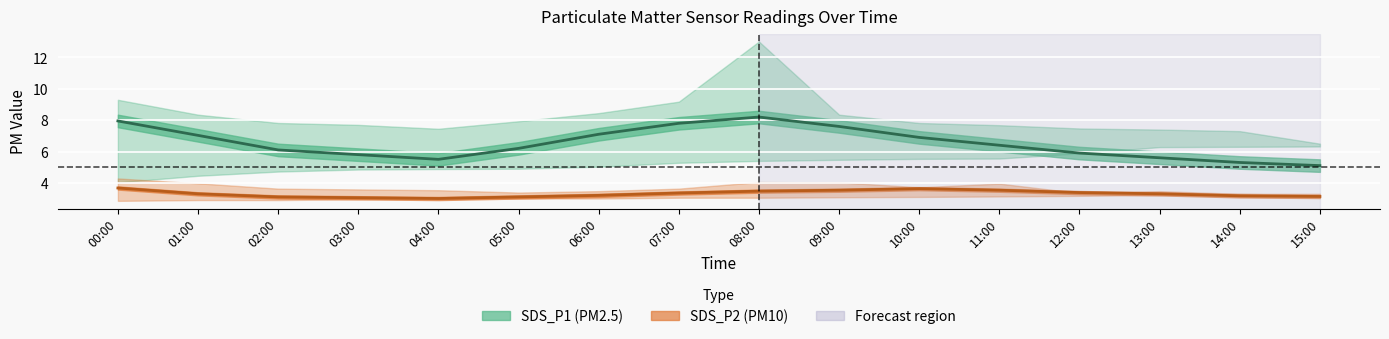

Which label corresponds to the largest value in the chart?

08:00